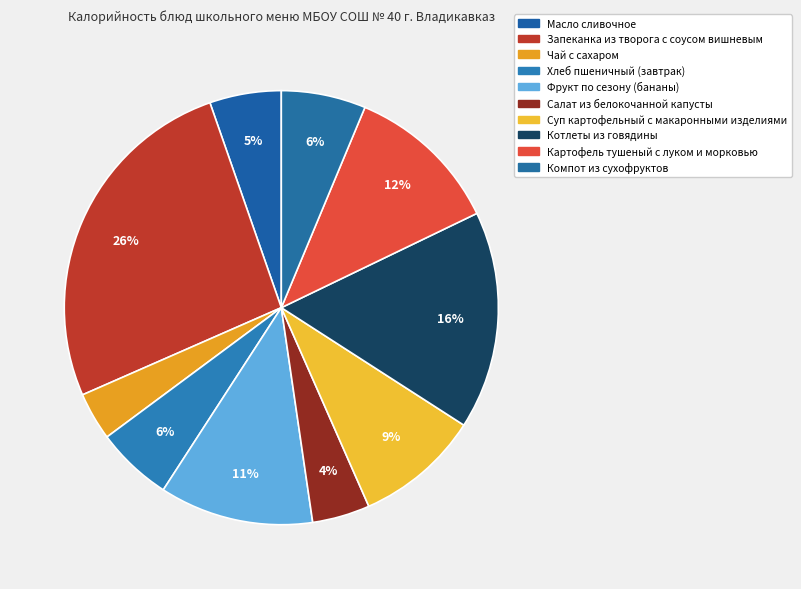

Does any single category account for the majority?

No